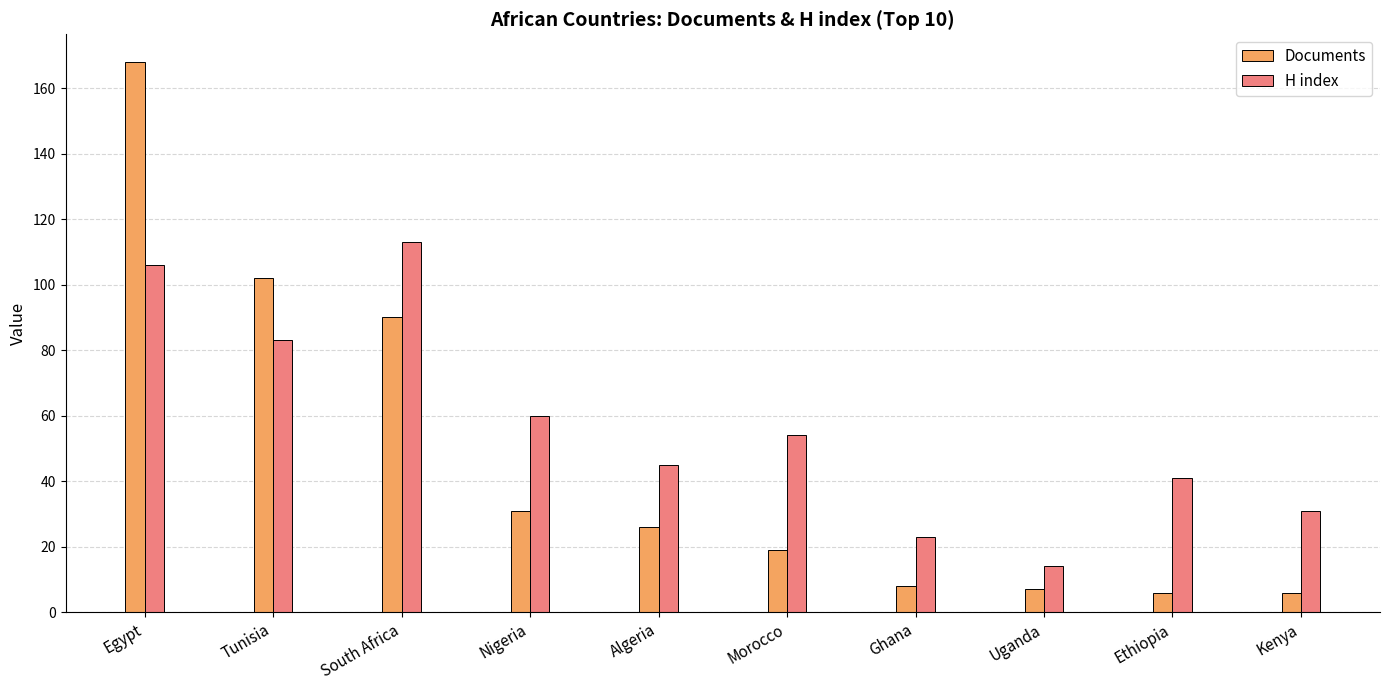

What is the difference between the Documents values at Kenya and Morocco?

13